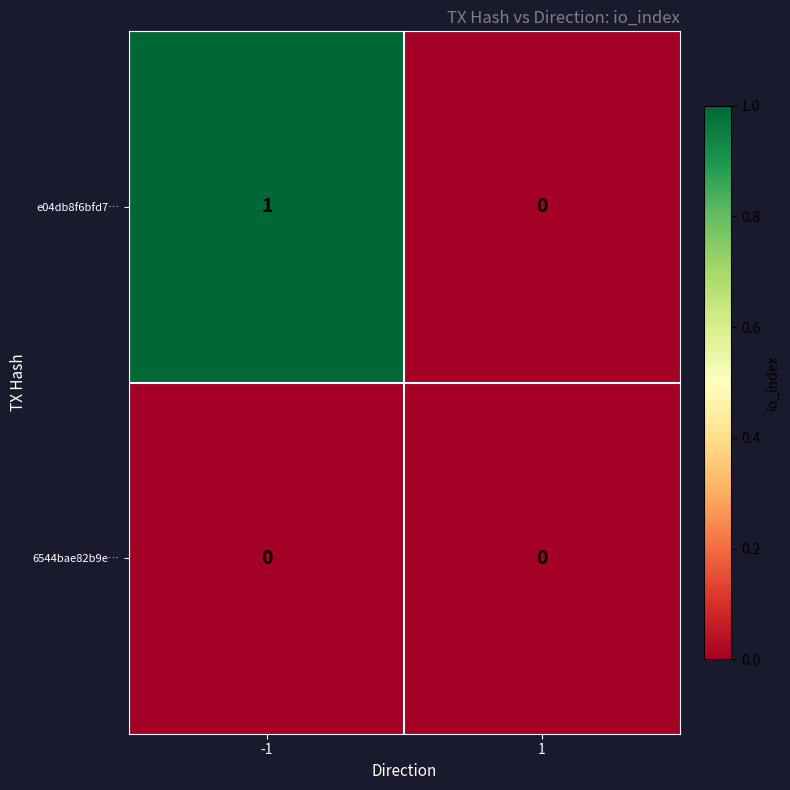

Between -1 and 1, which series saw the biggest shift?

e04db8f6bfd7…